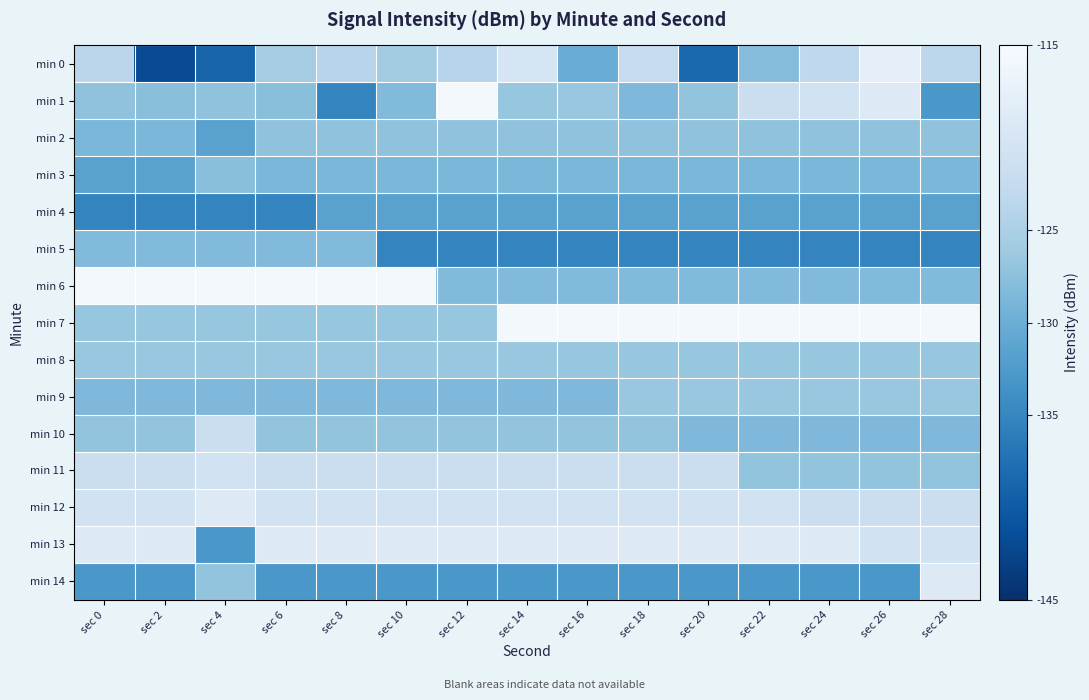

Which series has the widest spread of values?

min 0